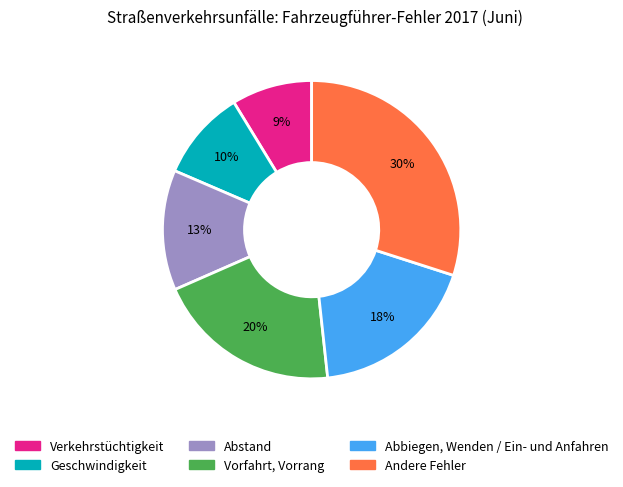

Do Verkehrstüchtigkeit and Abstand together represent more than half of the pie?

No